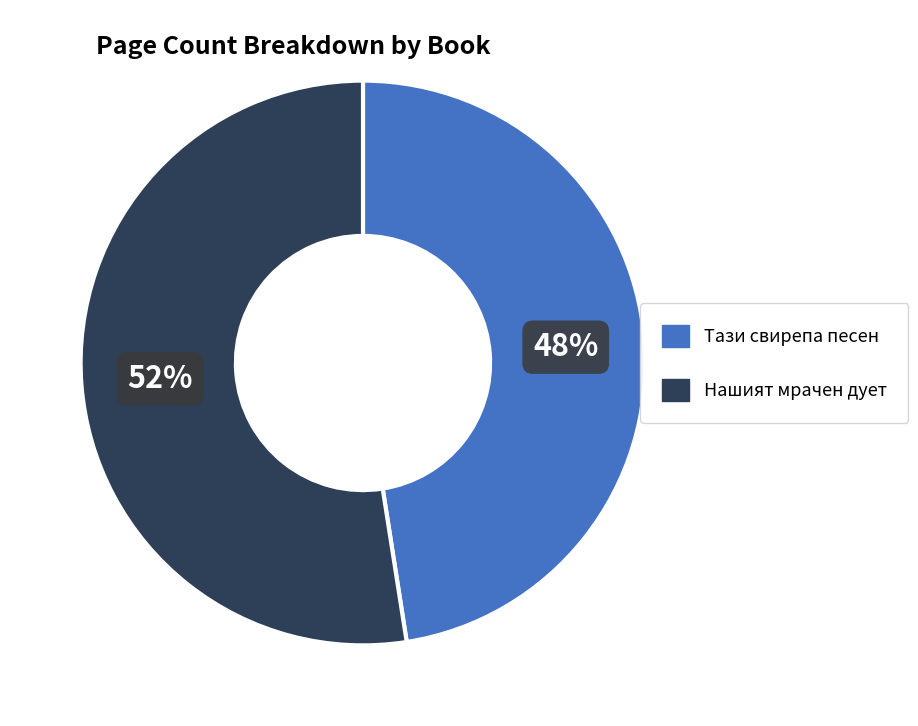

Does any single category account for the majority?

Yes